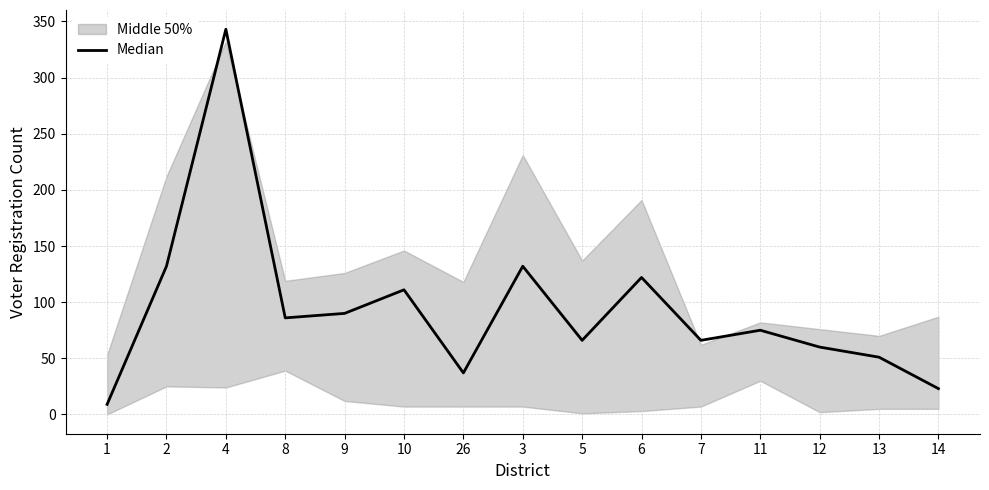

What is the average value?

94